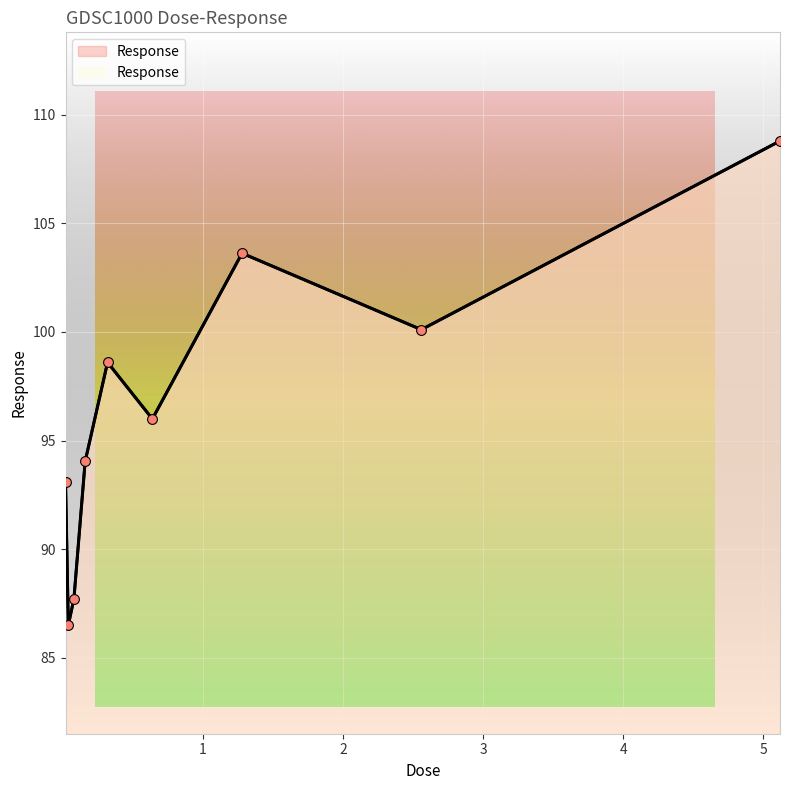

What is the change in value from 0.64 to 5.12?

+12.8